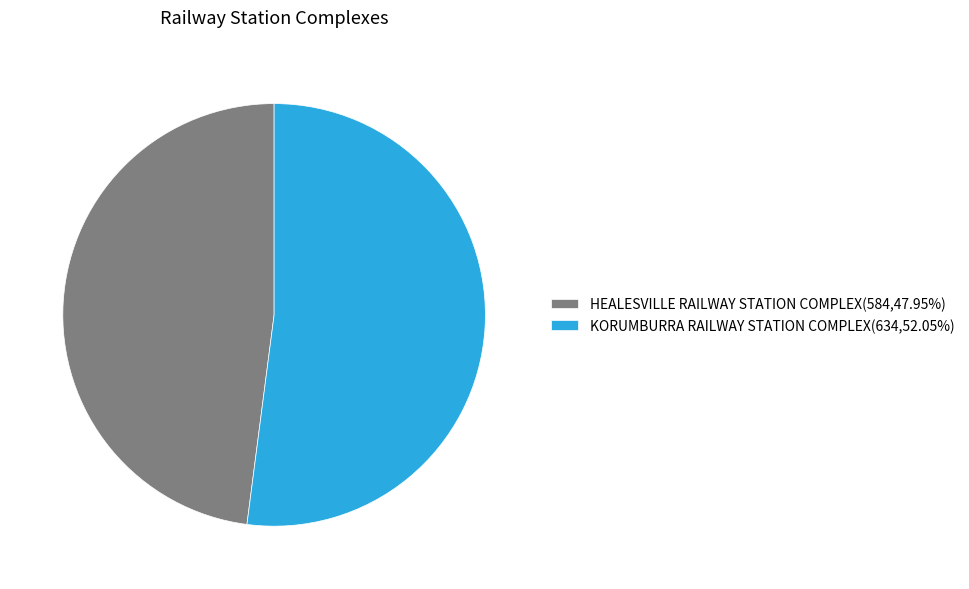

Is the sum of HEALESVILLE RAILWAY STATION COMPLEX(584,47.95%) and KORUMBURRA RAILWAY STATION COMPLEX(634,52.05%) greater than half?

Yes